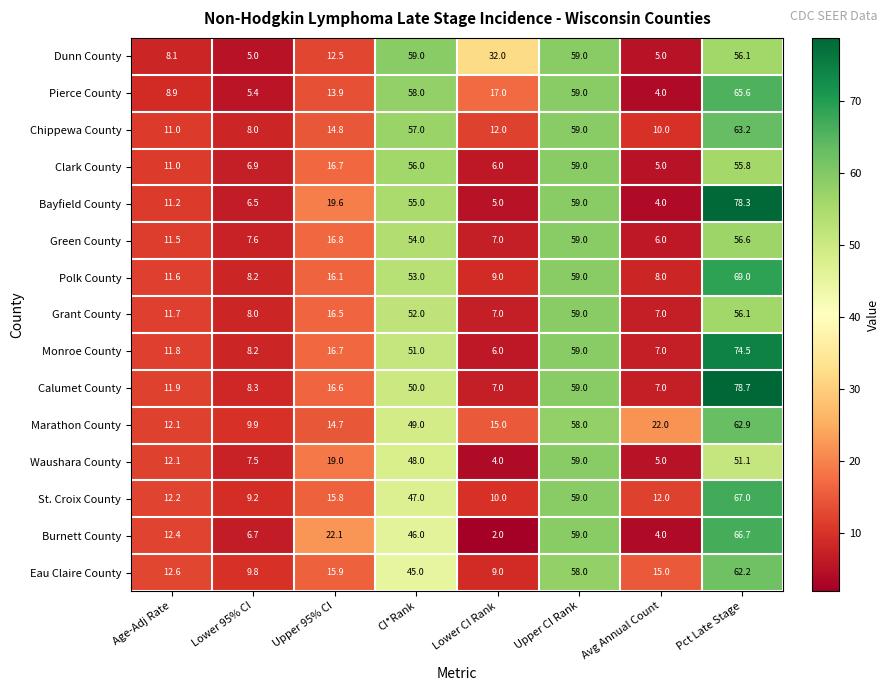

What is the difference between the maximum and minimum values in the Pierce County series?

61.6